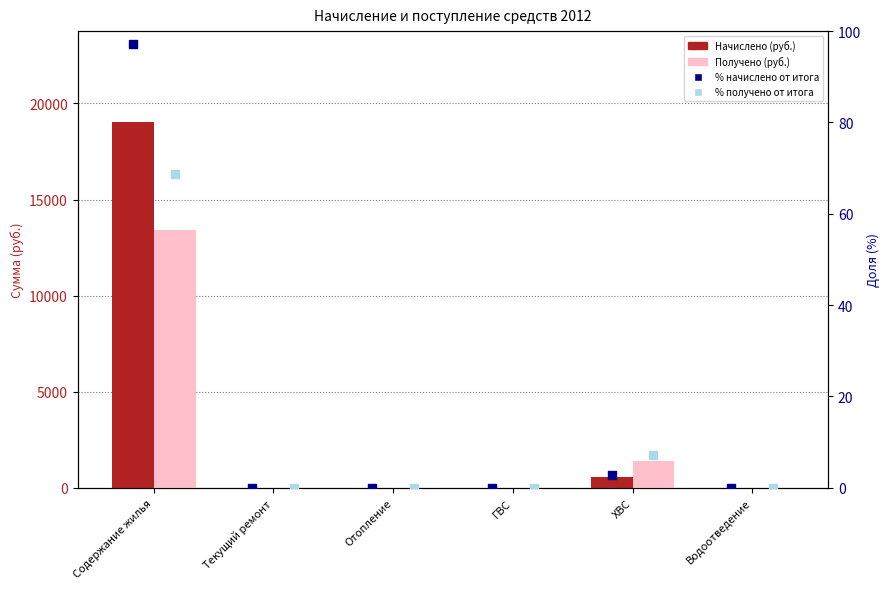

Which series reaches the maximum Y coordinate?

Начислено (руб.)